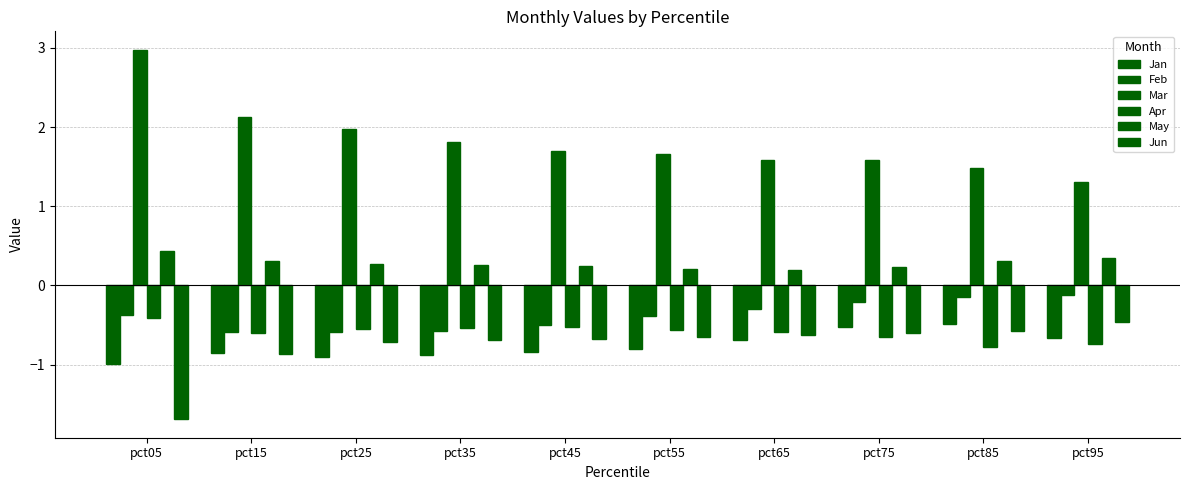

How many categories are shown in the chart?

10